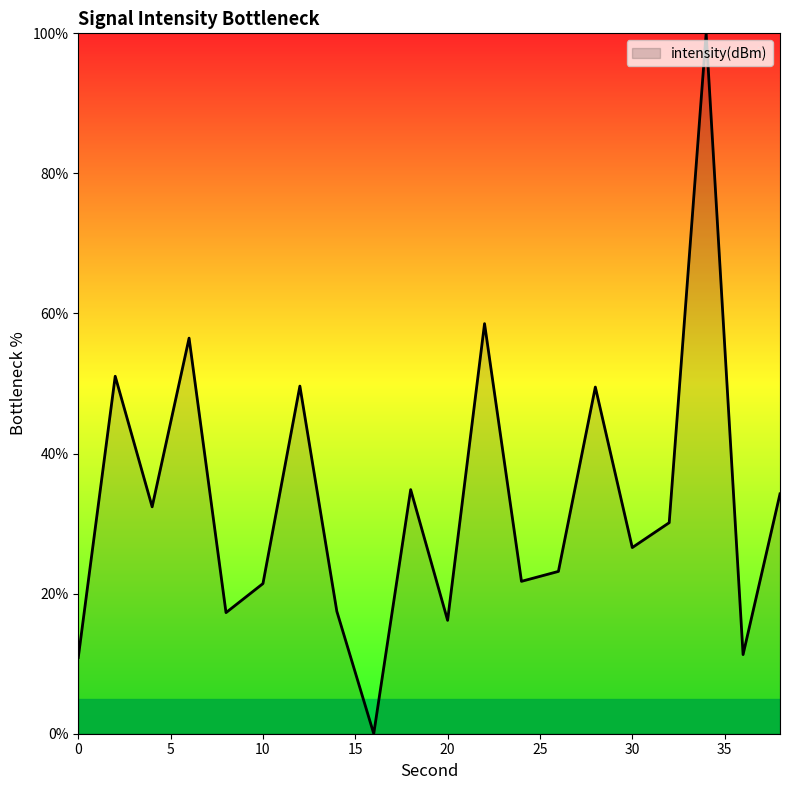

What is the difference between the maximum and minimum values?

100.0